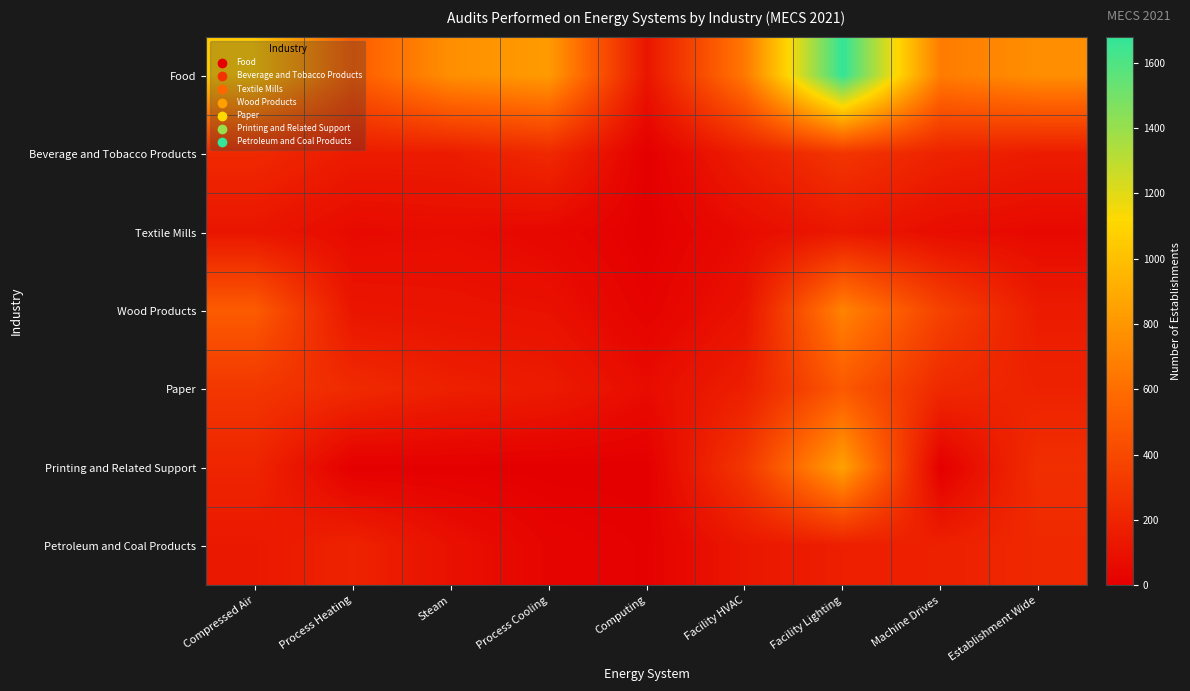

Which series has the largest range (max minus min)?

Food